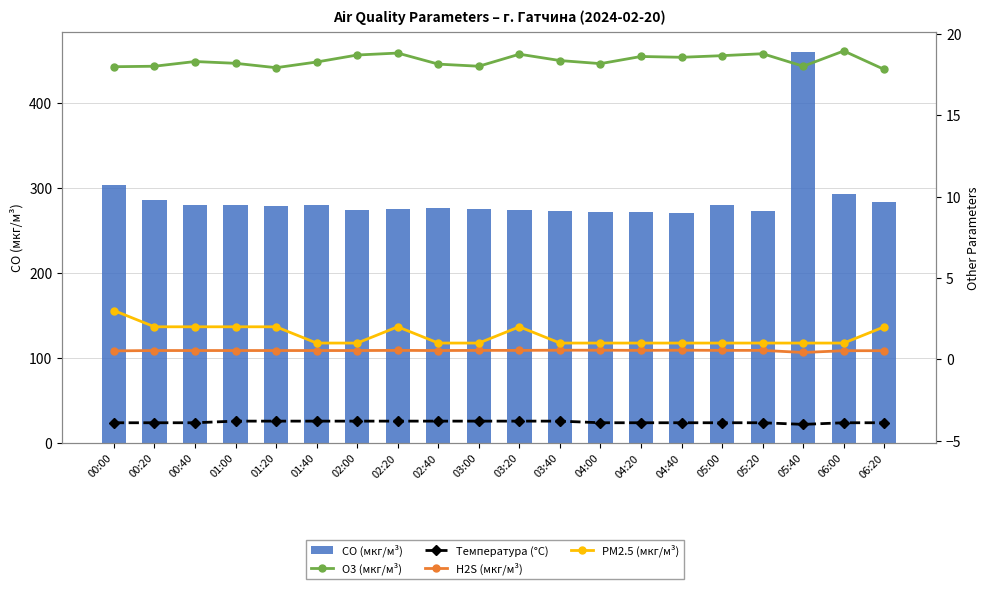

Which series has the widest spread of values?

CO (мкг/м³)